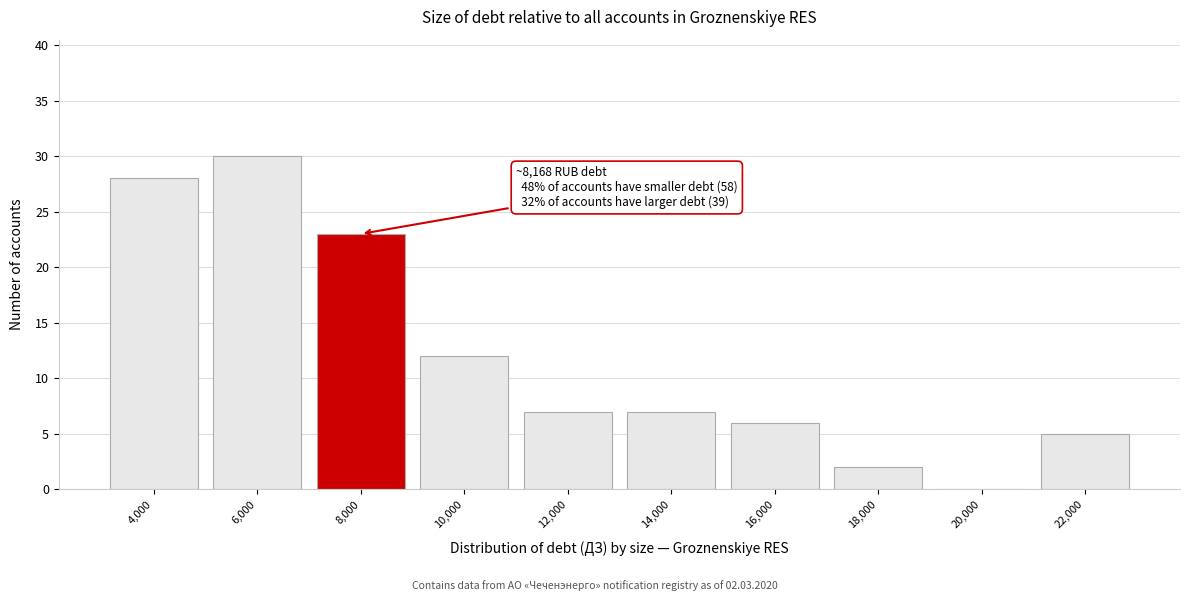

Reading left to right, extract all data points from this chart.

4,000=28	6,000=30	8,000=23	10,000=12	12,000=7	14,000=7	16,000=6	18,000=2	20,000=0	22,000=5